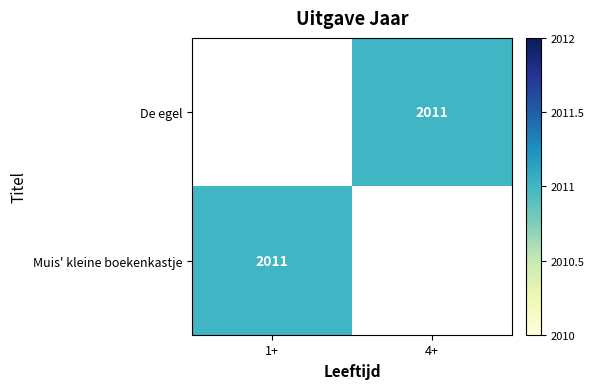

Rank the categories by De egel value from highest to lowest.

1+, 4+